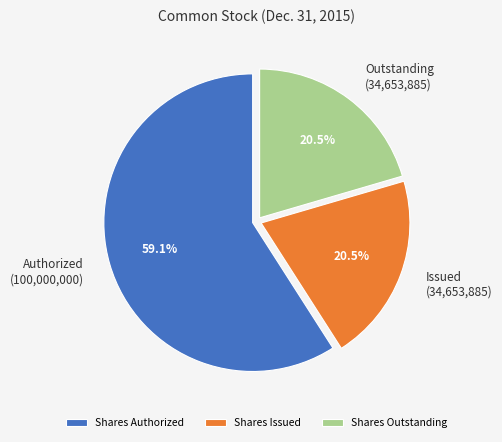

Does any single category account for the majority?

Yes